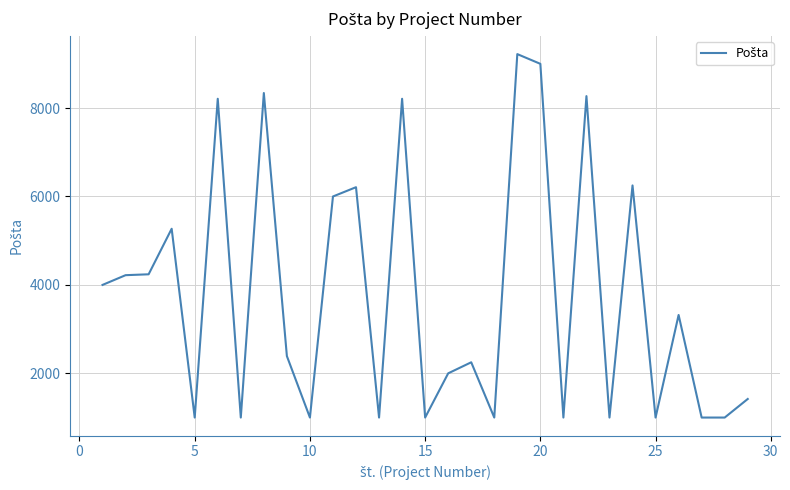

What is the maximum value shown in the chart?

9220